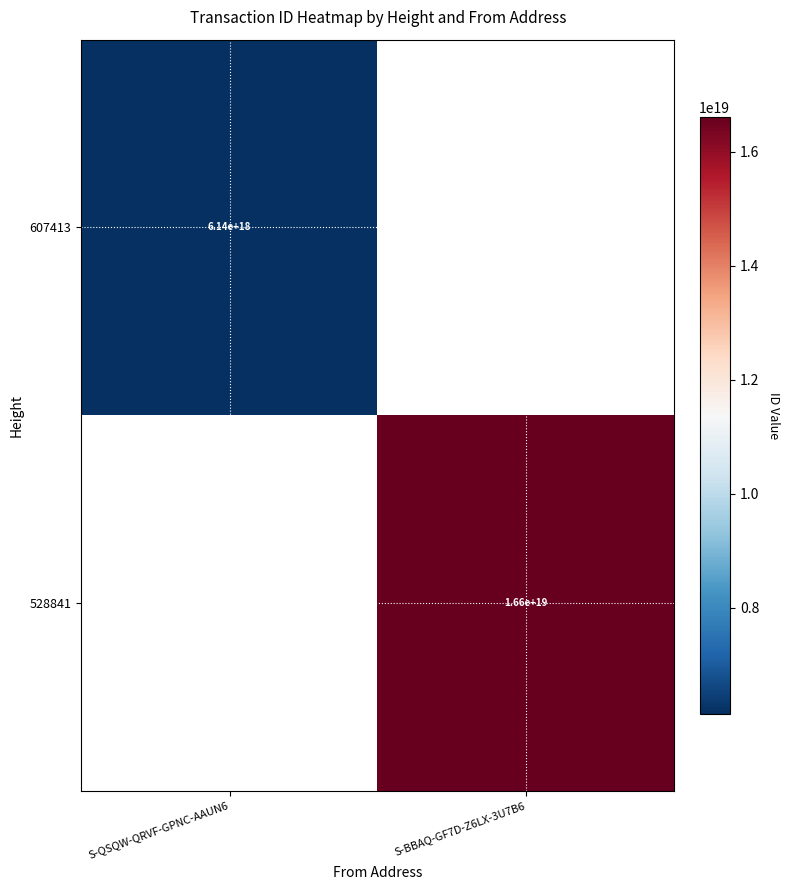

Is the value of 607413 at S-QSQW-QRVF-GPNC-AAUN6 greater than the value of 528841 at S-BBAQ-GF7D-Z6LX-3U7B6?

No